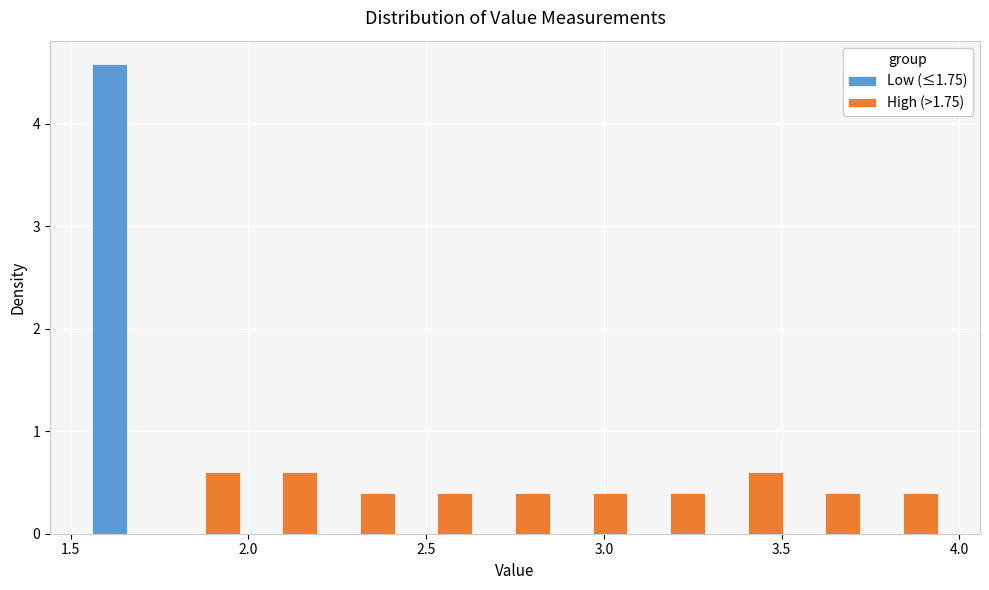

Reading left to right, transcribe this chart: for each range on the x-axis, give the height of each series' bar. Neither the bar edges nor the heights are printed on the chart, so give them approximately, as read against the axes.

1.55 to 1.75: Low (≤1.75)=4.6	High (>1.75)=0
1.75 to 2.00: Low (≤1.75)=0	High (>1.75)=0.6
2.00 to 2.20: Low (≤1.75)=0	High (>1.75)=0.6
2.20 to 2.40: Low (≤1.75)=0	High (>1.75)=0.4
2.40 to 2.65: Low (≤1.75)=0	High (>1.75)=0.4
2.65 to 2.85: Low (≤1.75)=0	High (>1.75)=0.4
2.85 to 3.10: Low (≤1.75)=0	High (>1.75)=0.4
3.10 to 3.30: Low (≤1.75)=0	High (>1.75)=0.4
3.30 to 3.50: Low (≤1.75)=0	High (>1.75)=0.6
3.50 to 3.75: Low (≤1.75)=0	High (>1.75)=0.4
3.75 to 3.95: Low (≤1.75)=0	High (>1.75)=0.4